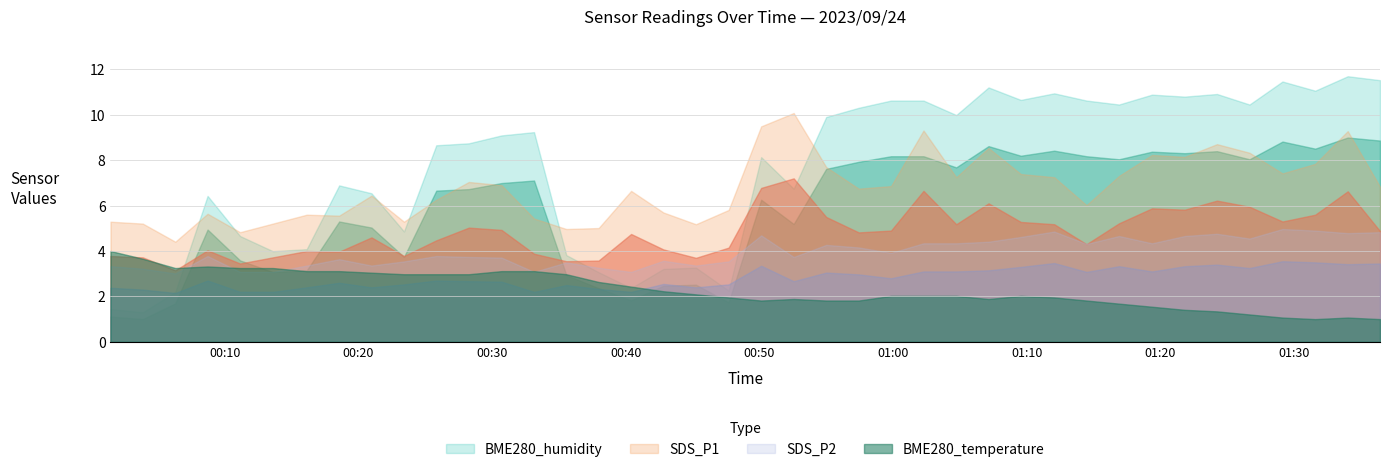

What is the value of the SDS_P1 point at the 24th from the left?

4.8